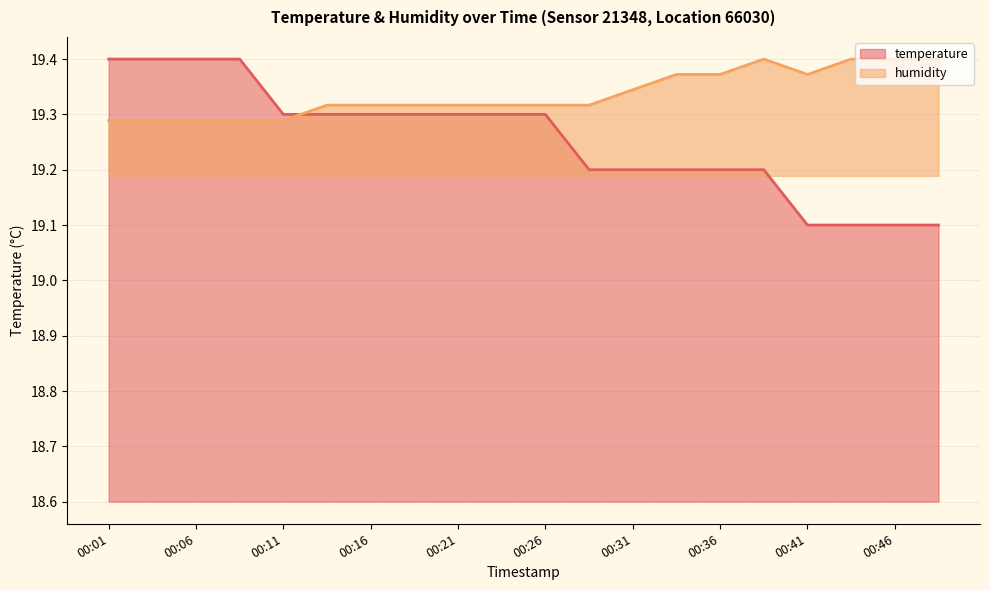

What is the spread (max minus min) of values at 00:46?

0.3